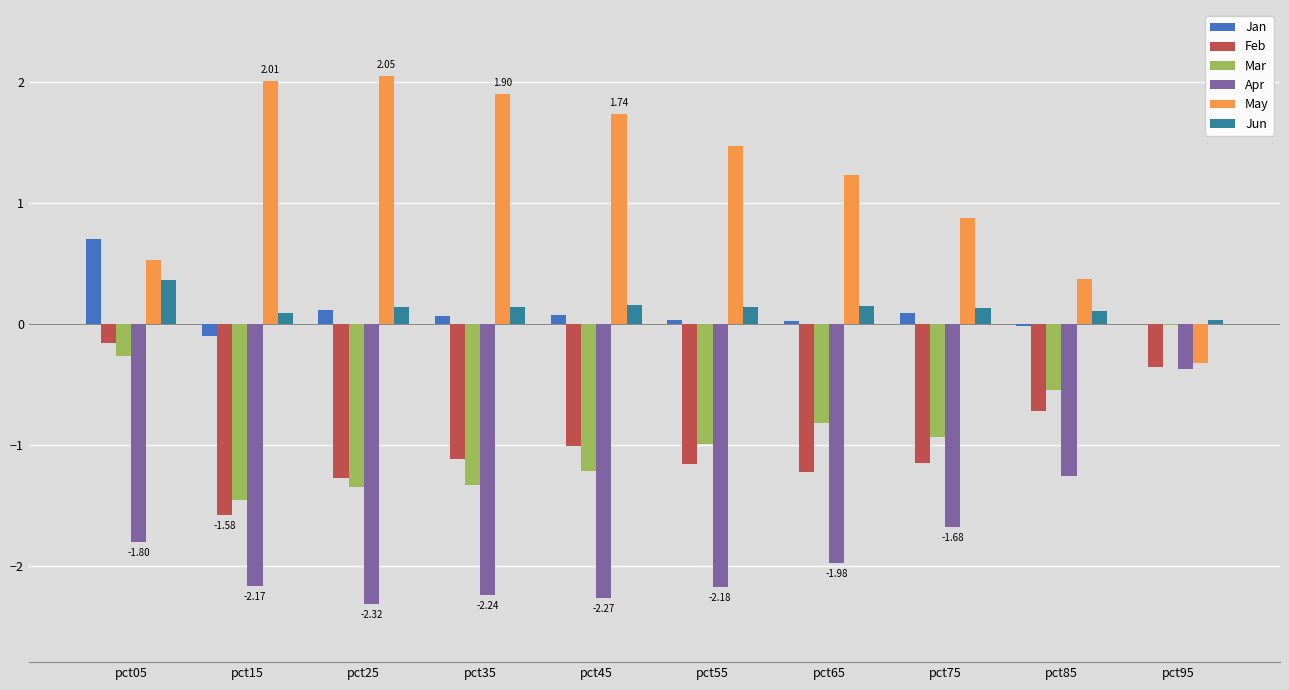

At which label does Apr first exceed -1?

pct95